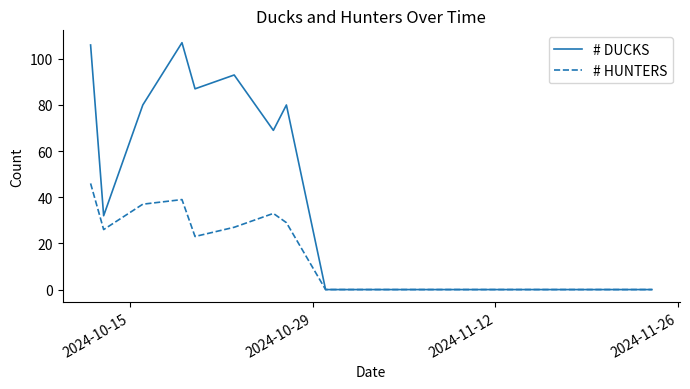

Rank the series by their maximum value, from lowest to highest.

# HUNTERS, # DUCKS